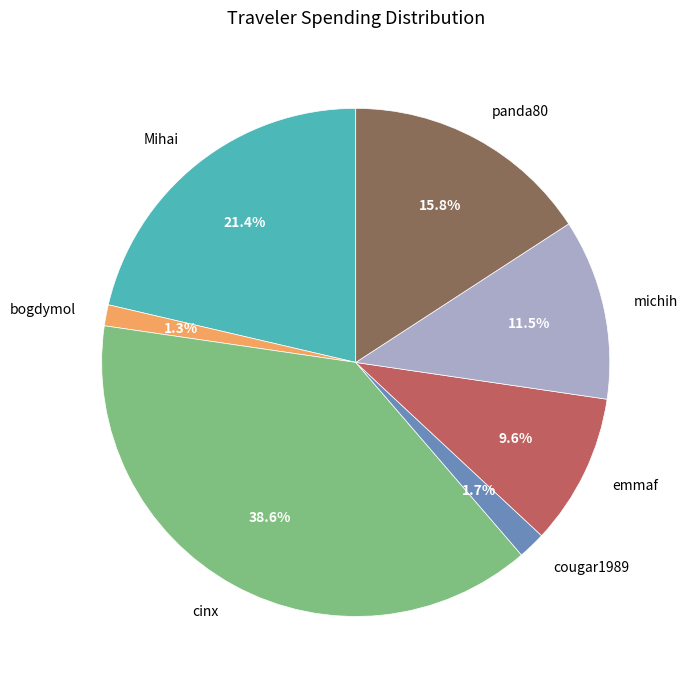

Count the number of slices in the pie.

7